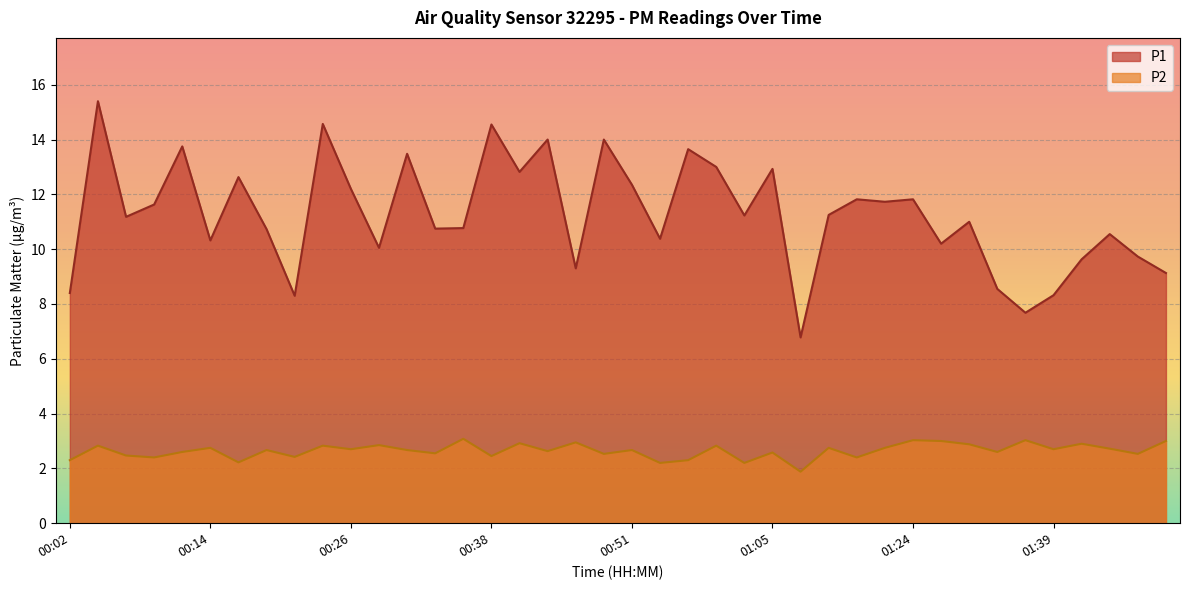

List the series in order of their peak value, lowest first.

P2, P1